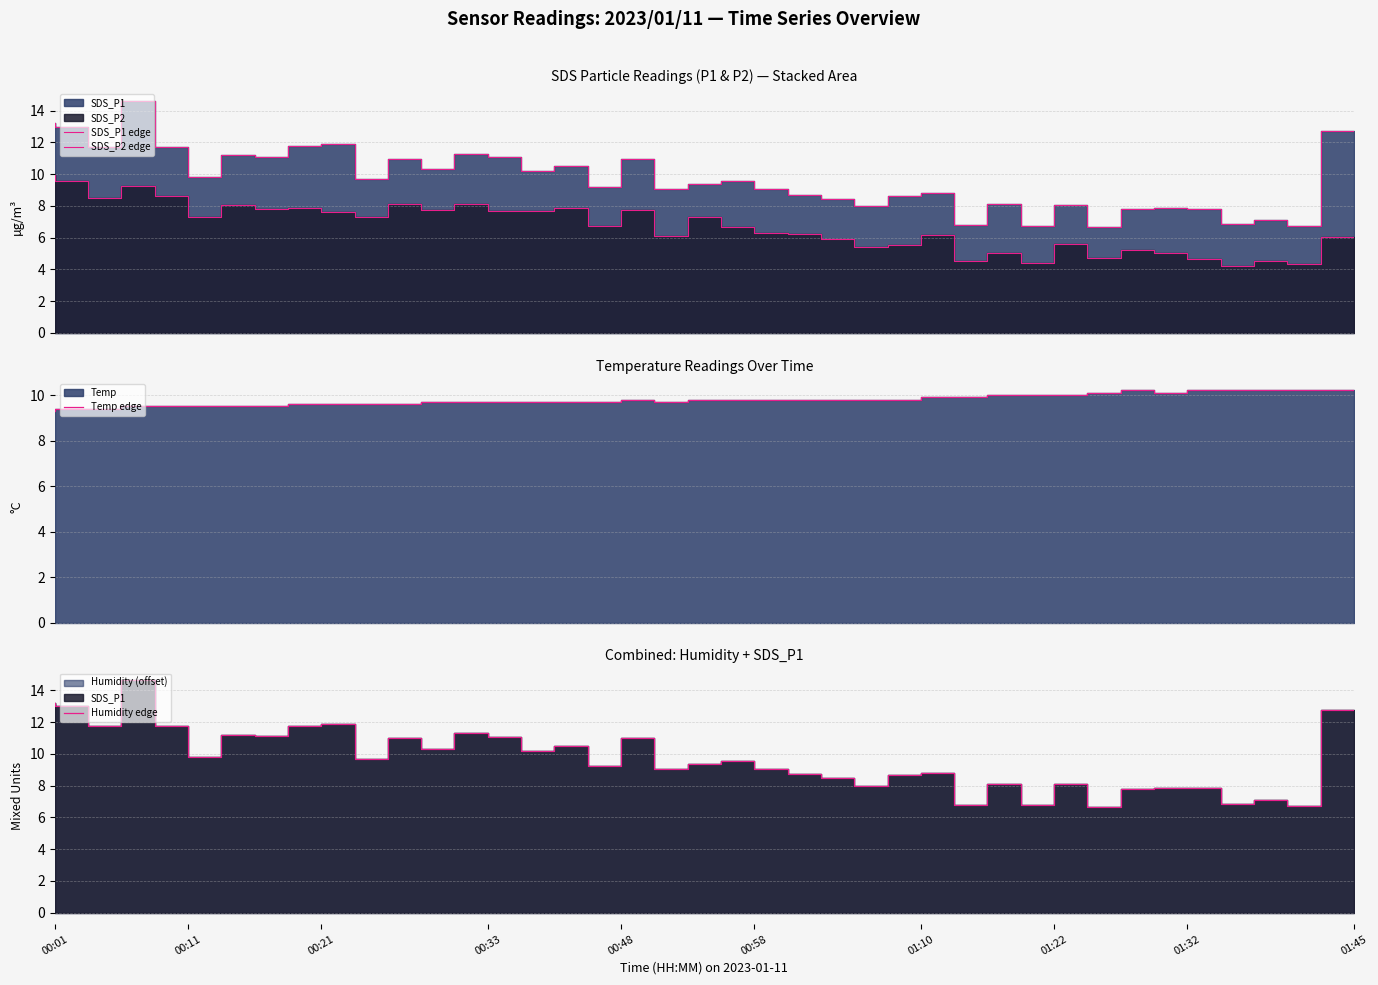

Rank the series at 15 from highest to lowest value.

SDS_P1 edge, Humidity edge, Temp edge, SDS_P2 edge